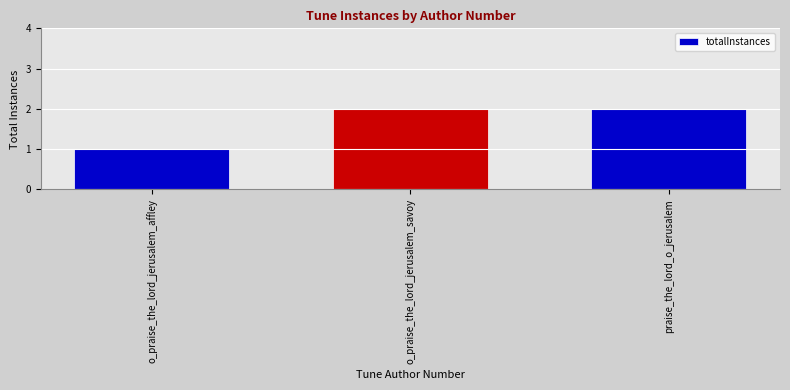

True or false: the data shows 2 at praise_the_lord_o_jerusalem.

True